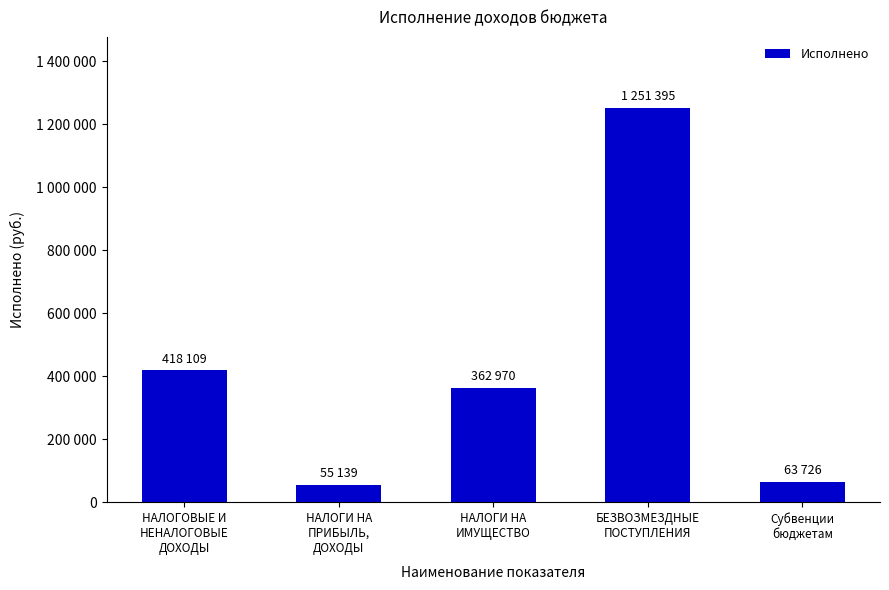

Does the chart contain any negative values?

No